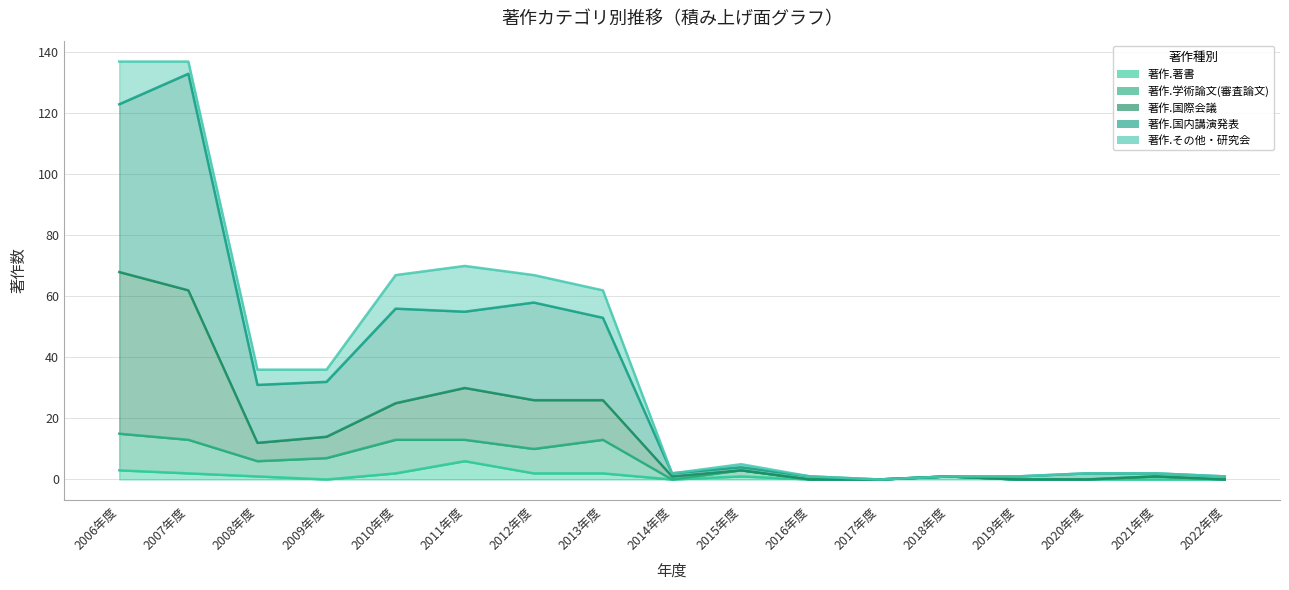

How many categories are shown in the chart?

17